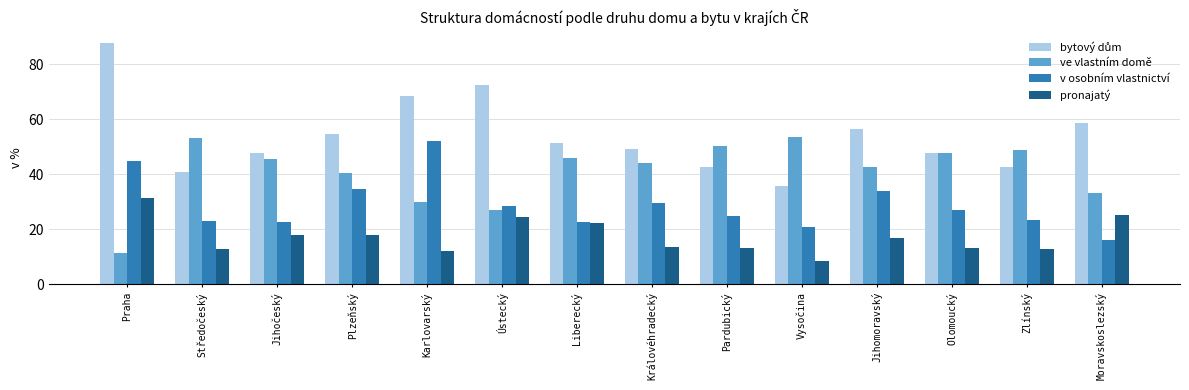

What position from the left is Zlínský?

13